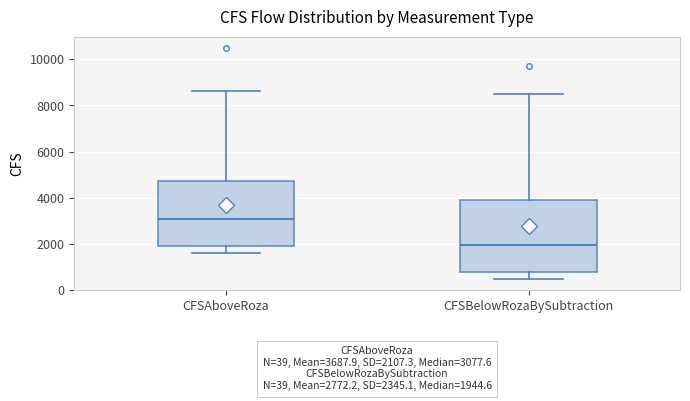

Which box's median line is the lowest?

CFSBelowRozaBySubtraction